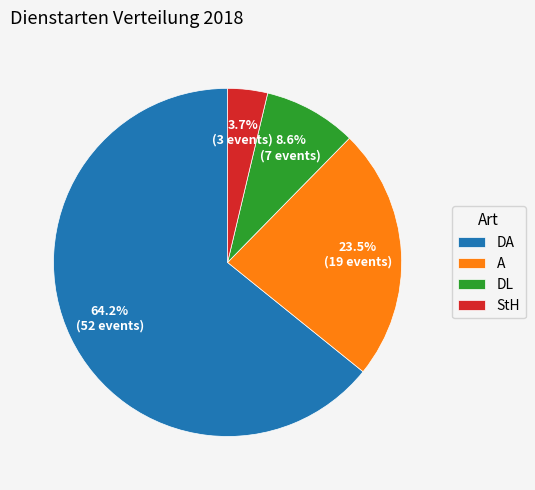

The DL slice represents 9% of the pie. True or false?

True